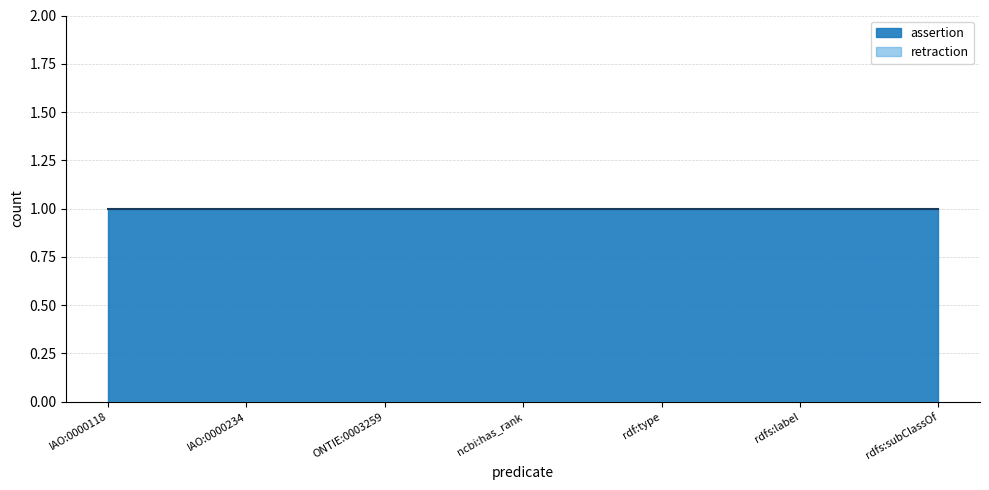

How many lines are shown in the chart?

2